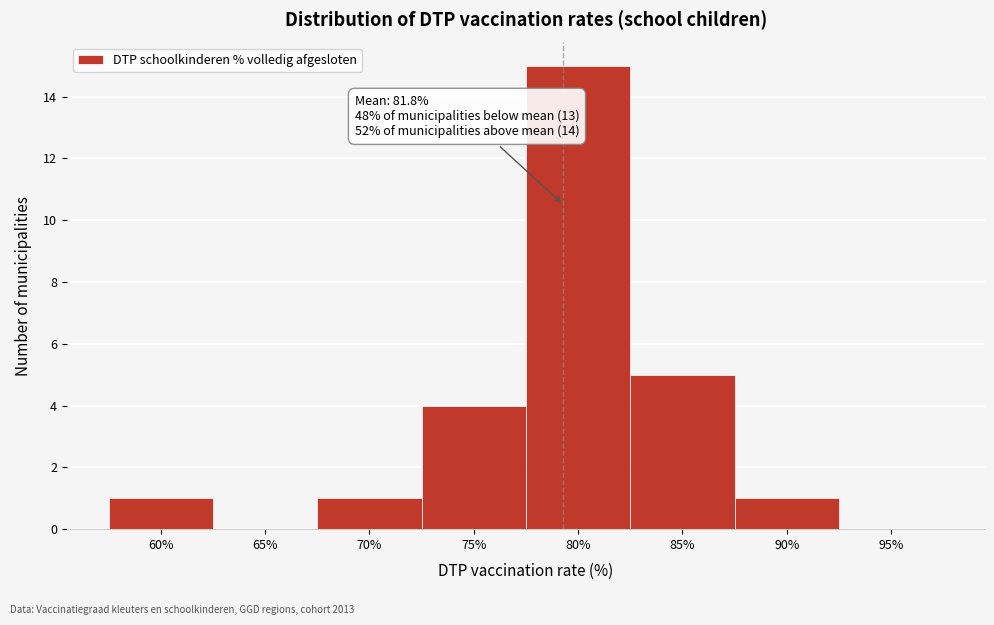

Reading left to right, transcribe all the data shown in this chart.

60%=1	65%=0	70%=1	75%=4	80%=15	85%=5	90%=1	95%=0